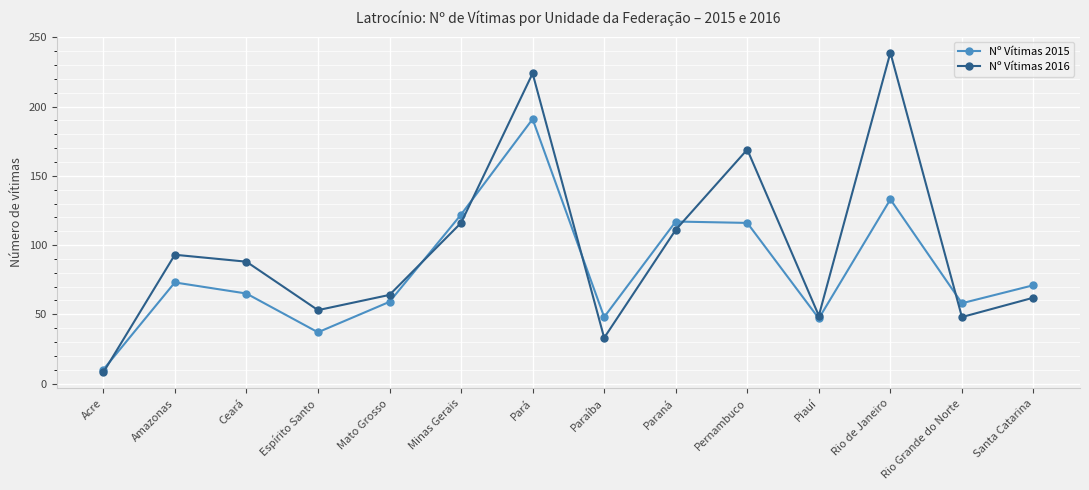

Read the Nº Vítimas 2015 value at Piauí.

47